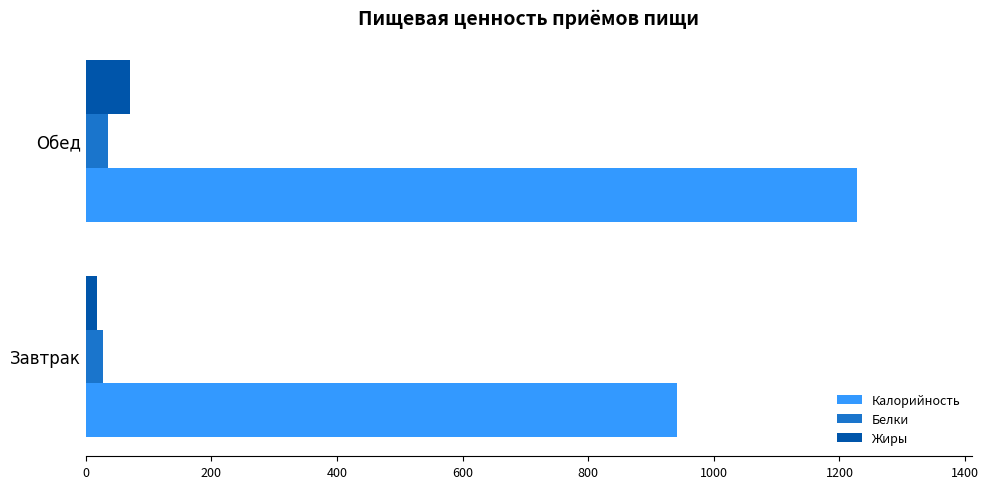

At how many categories does at least one series exceed 38?

2